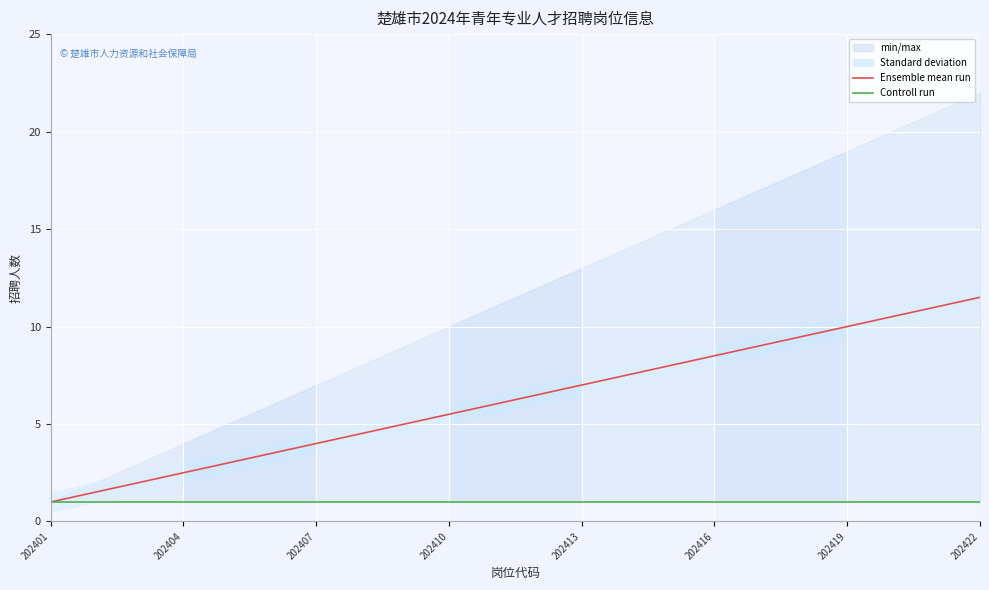

What is the lowest value of the Ensemble mean run series?

1.0